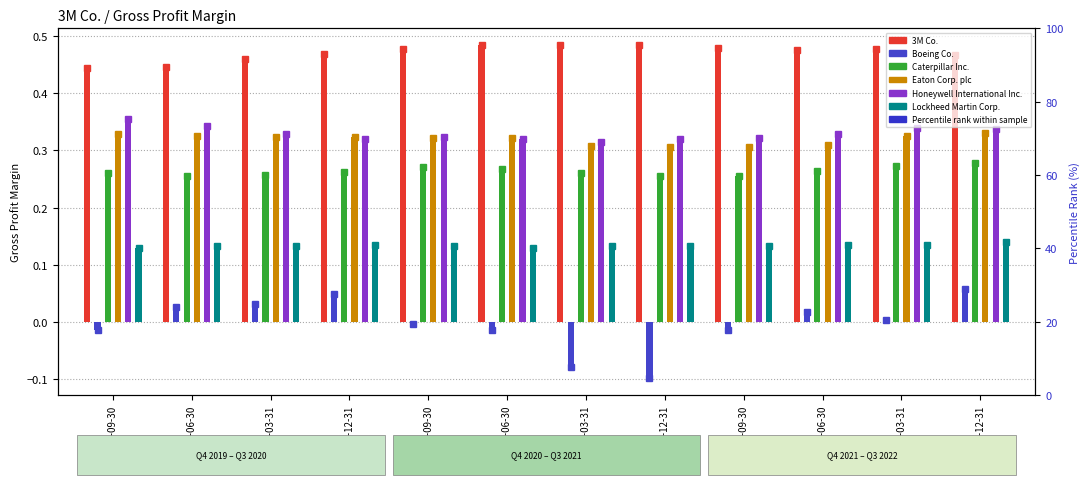

How many groups of bars are there?

12